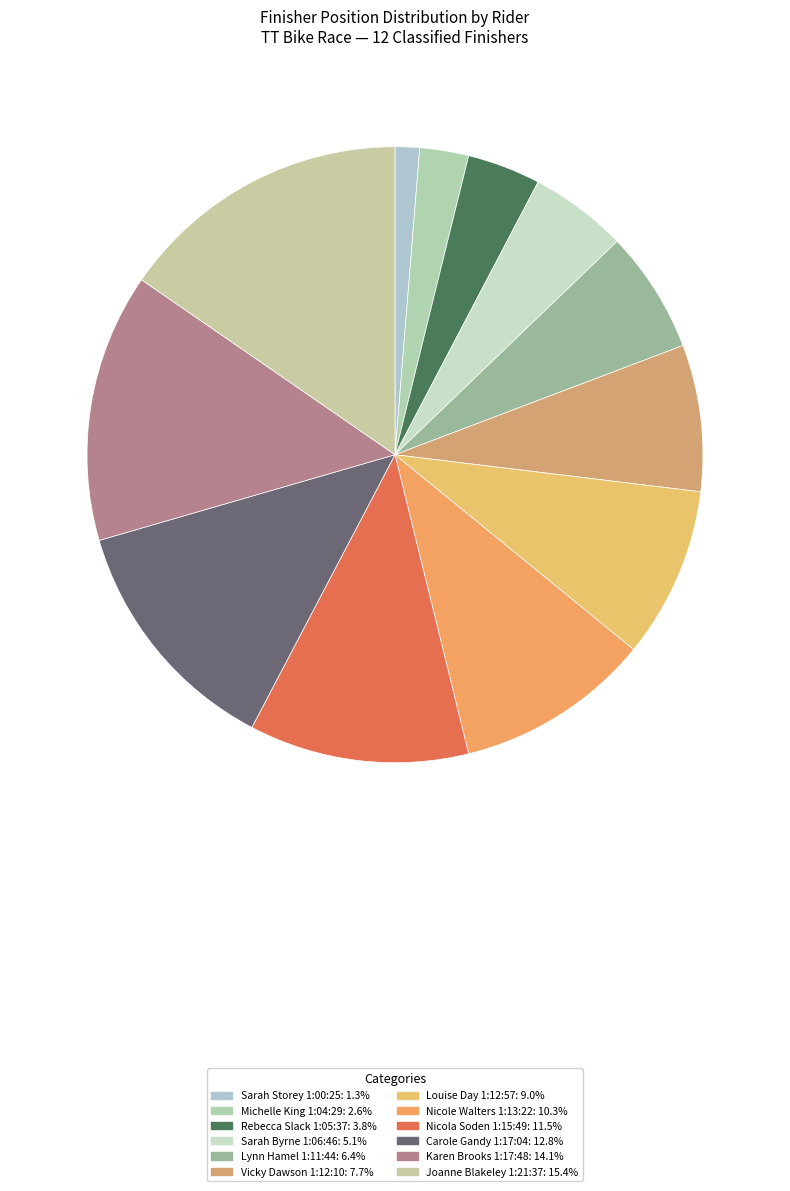

Does Vicky Dawson 1:12:10 account for over 50% of the chart?

No